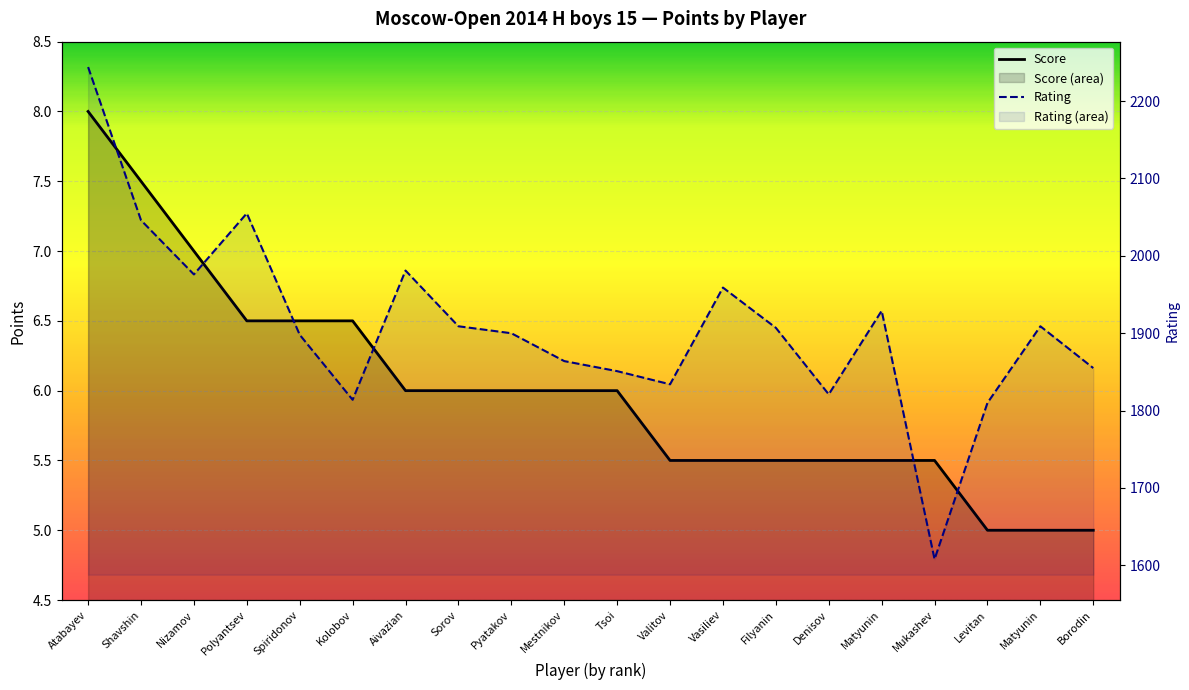

Which category has the lowest value across all series?

Levitan